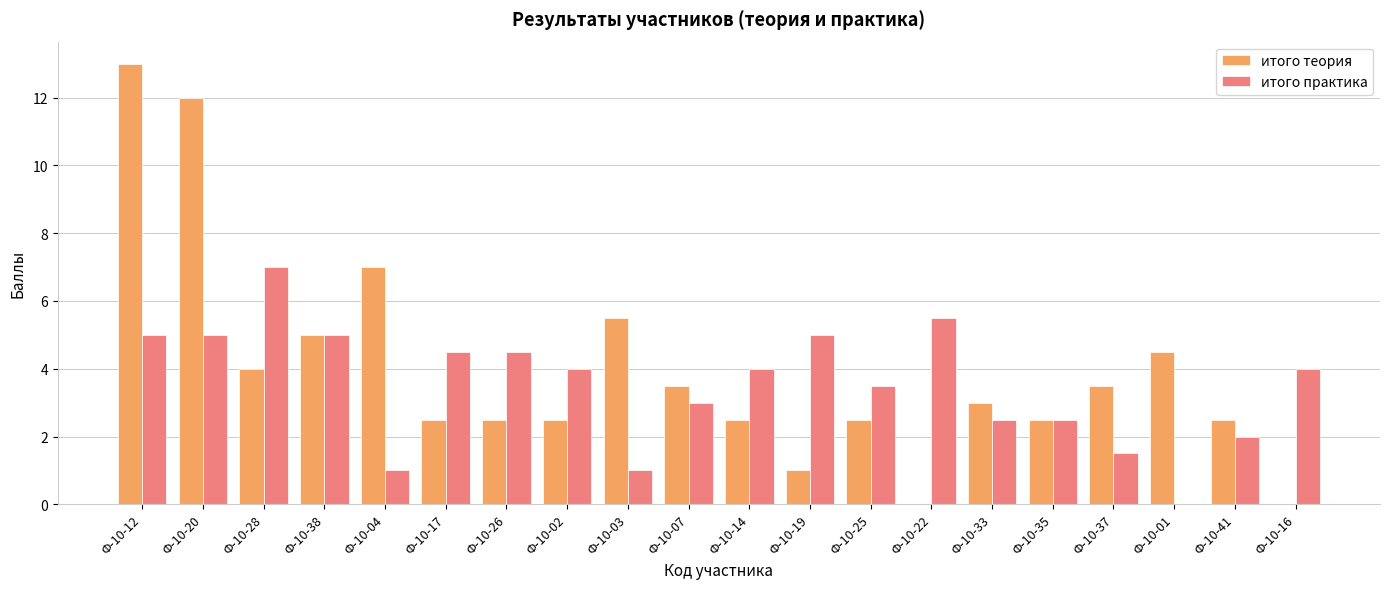

What is the total value across all series at Ф-10-37?

5.0